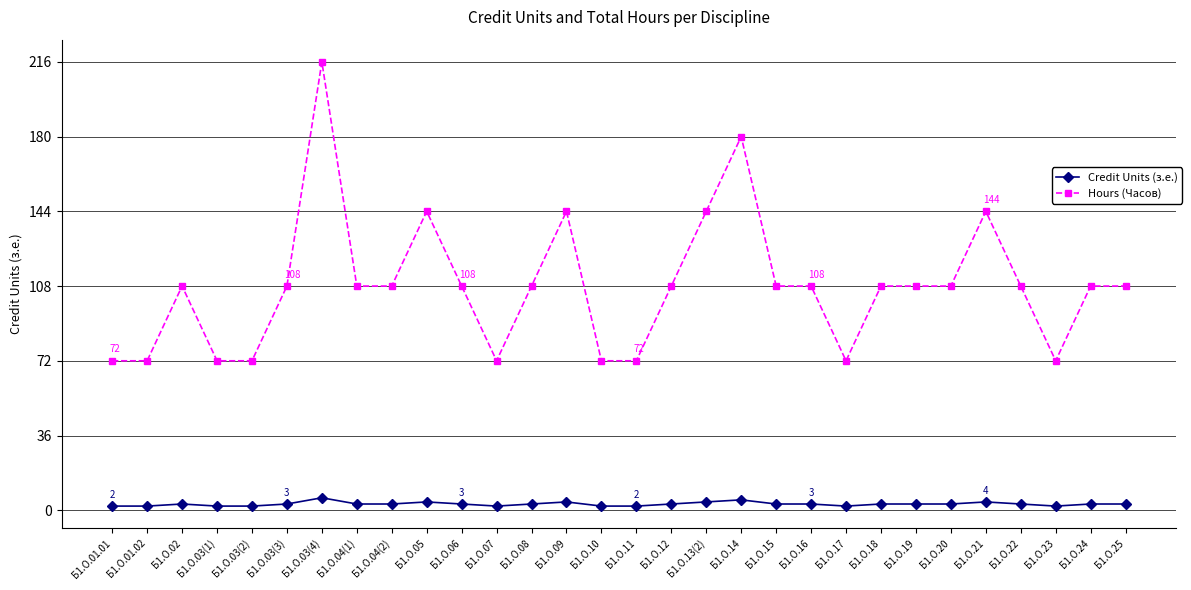

Rank the series by their maximum value, from highest to lowest.

Hours (Часов), Credit Units (з.е.)